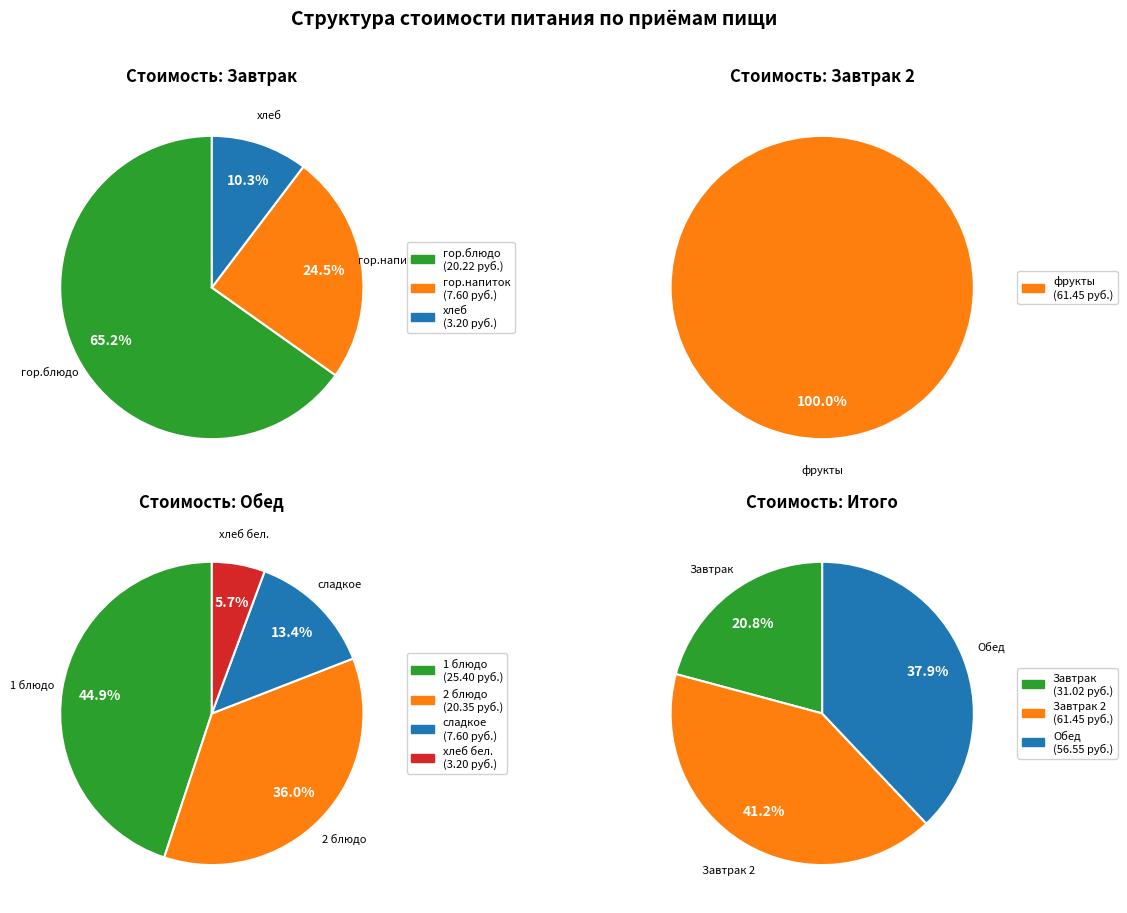

Which slice is the smallest?

Завтрак (хлеб)